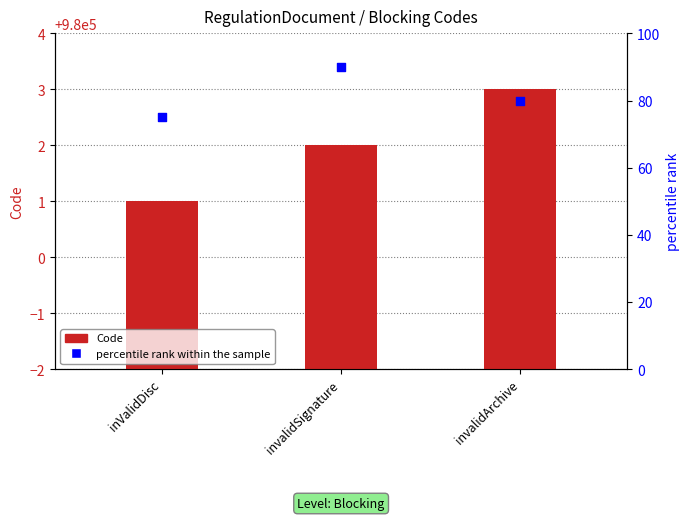

Which series reaches the minimum Y coordinate?

percentile rank within the sample